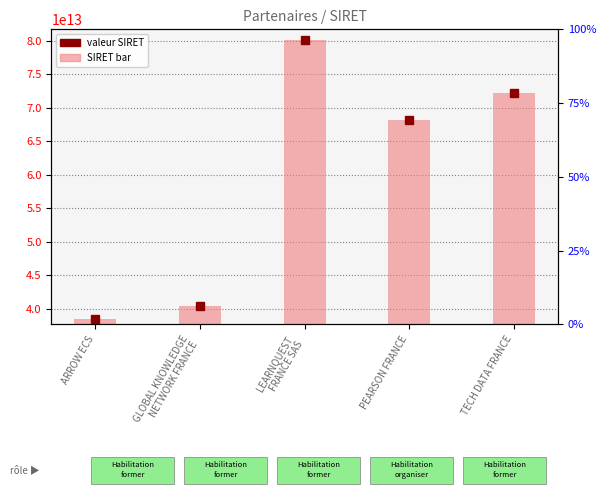

Approximately how many times larger is the value at LEARNQUEST
FRANCE SAS compared to ARROW ECS?

2.1